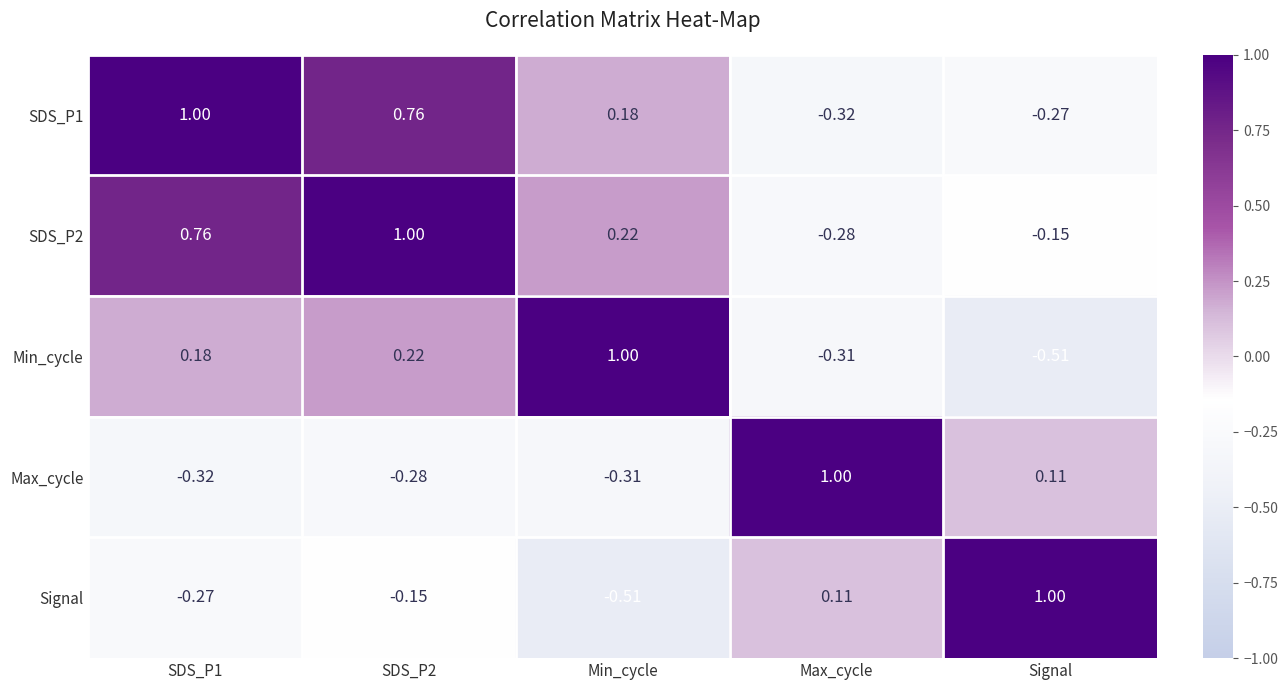

Which category has the highest value in the Max_cycle series?

Max_cycle